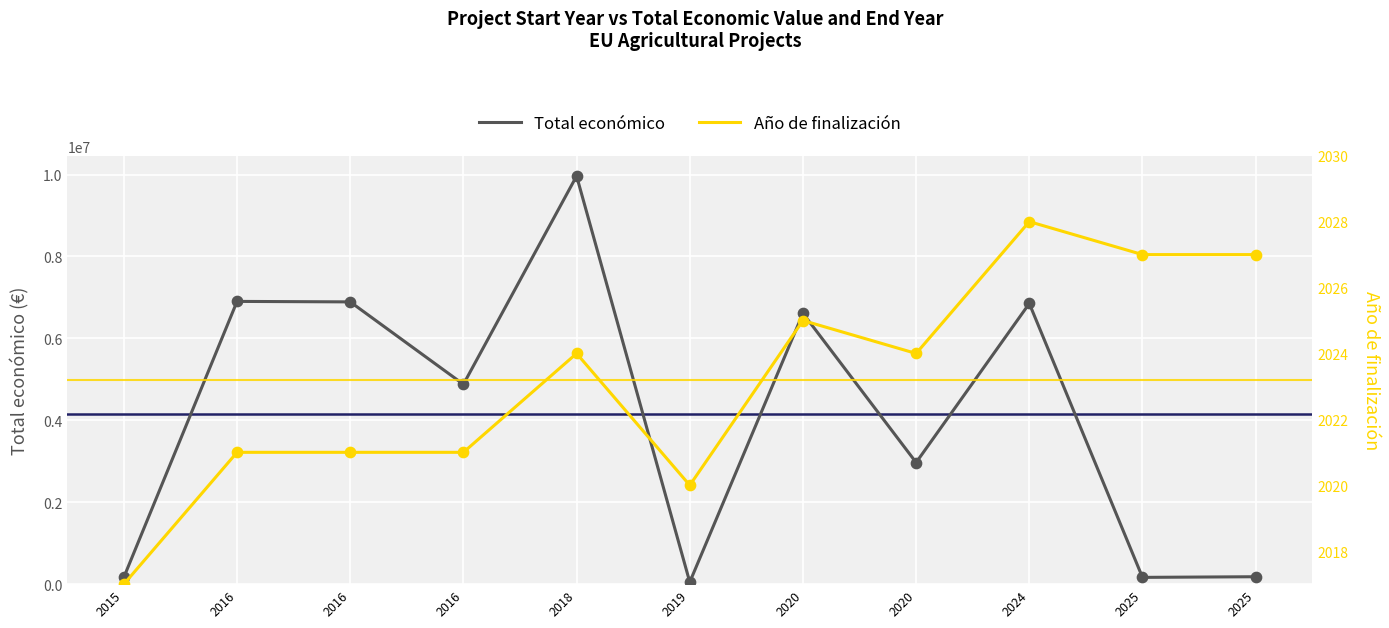

What are all the series names shown in the legend?

Total económico, Año de finalización